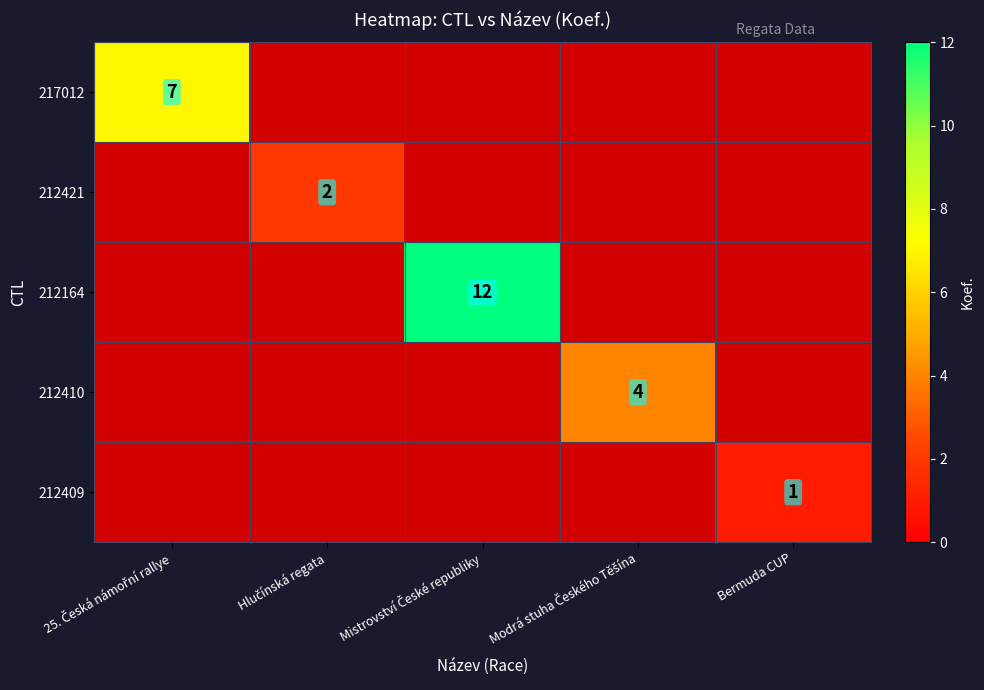

Rank the categories by 212410 value from lowest to highest.

25. Česká námořní rallye, Hlučínská regata, Mistrovství České republiky, Bermuda CUP, Modrá stuha Českého Těšína